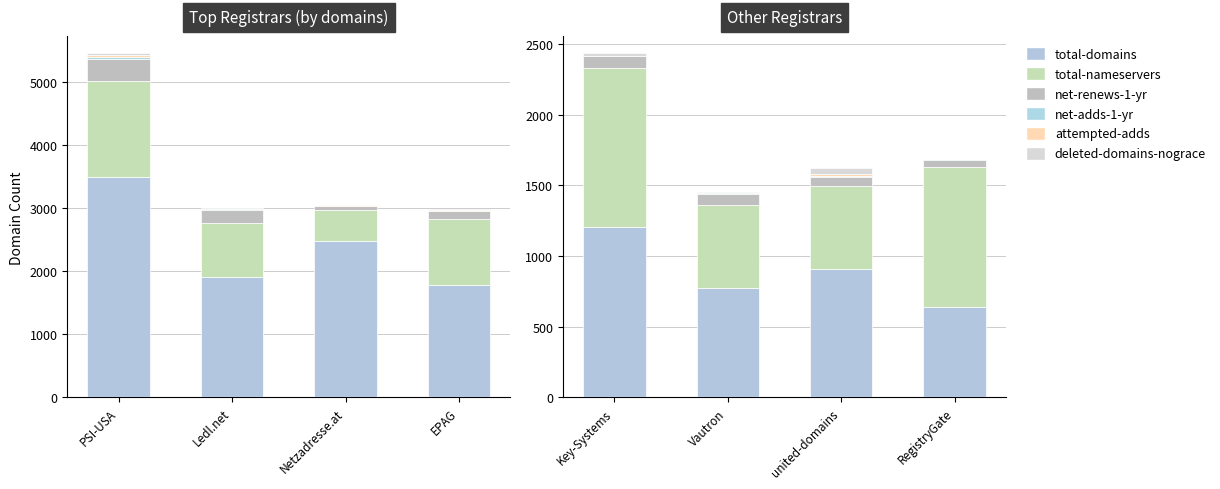

Between Vautron and RegistryGate, which is larger?

Vautron